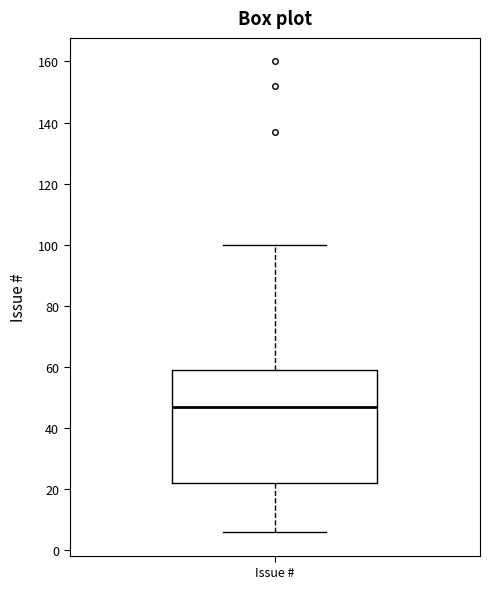

Transcribe this box plot: give where the median line is, the range the box spans, and where the two whiskers end, as read against the y-axis. The values are not printed on the chart, so give them approximately, as read against the axis.

median 48, box 22 to 60, whiskers 6 to 100